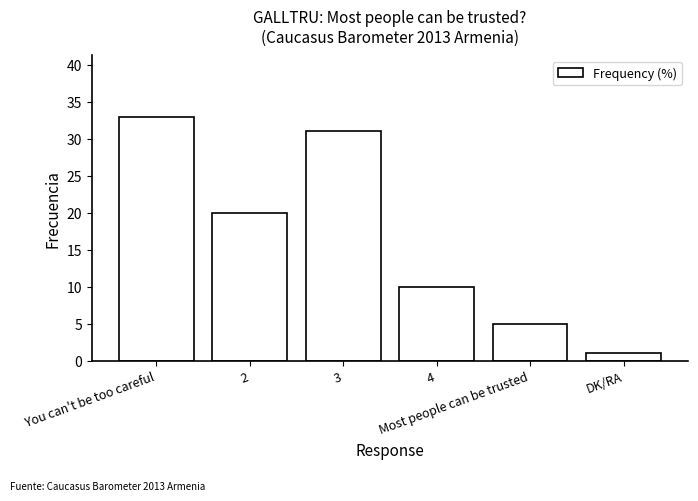

What is the label of the 2nd bar from the left?

2